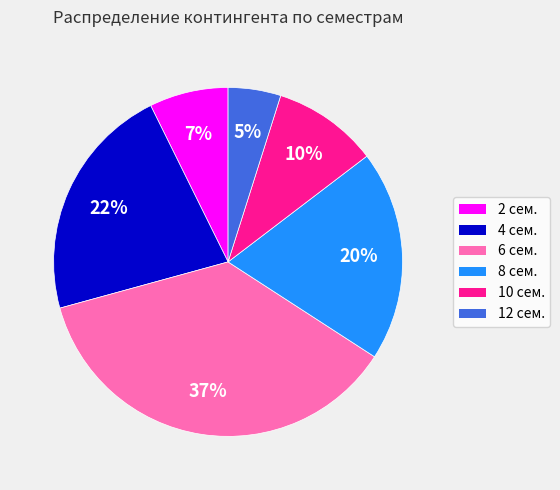

What is the largest slice in the pie chart?

6 сем.